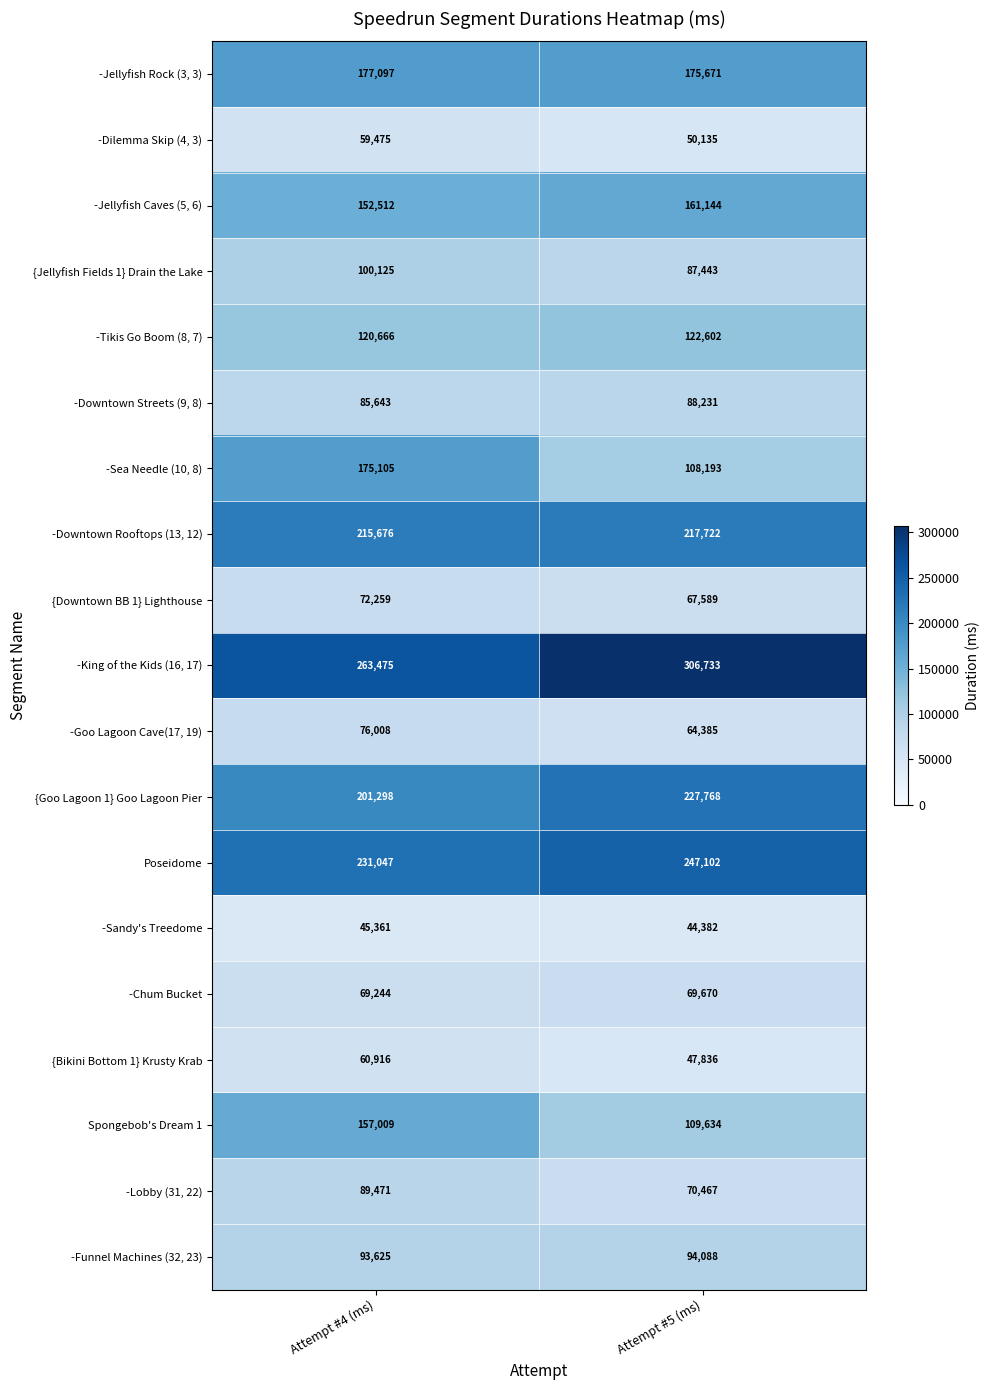

The value of -Chum Bucket at Attempt #5 (ms) is 115041. True or false?

False